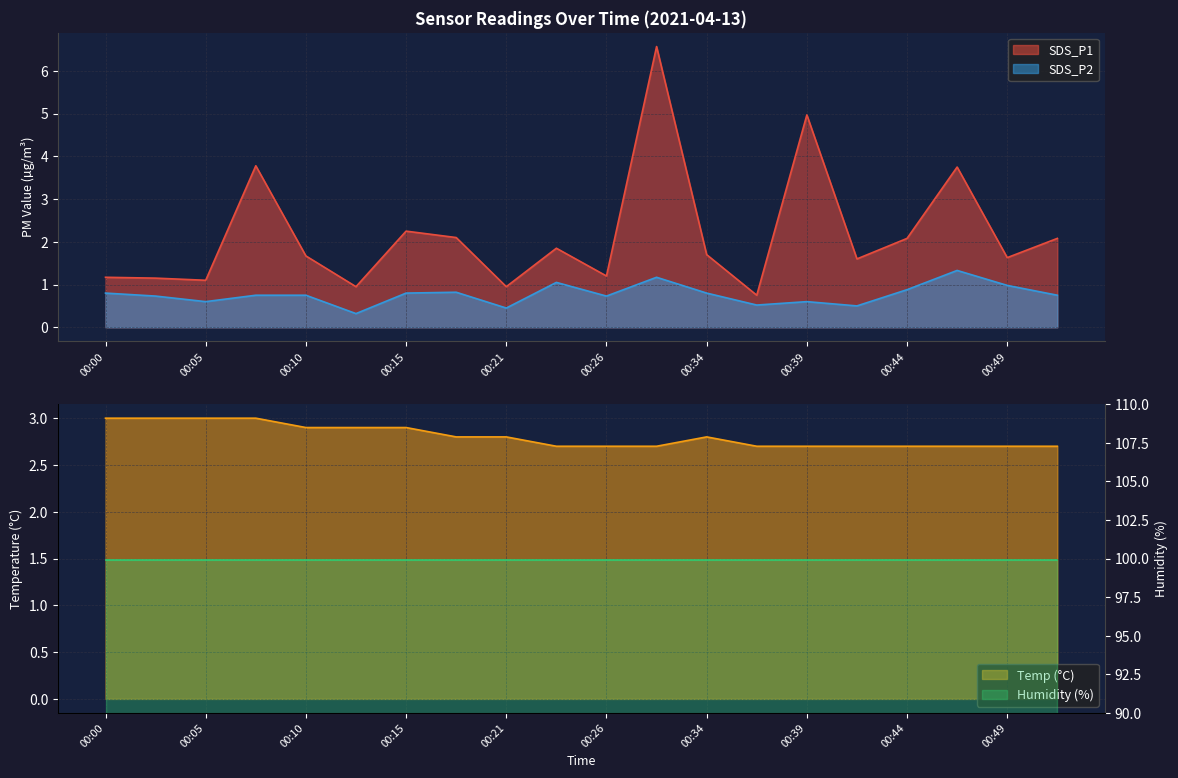

What is the sum of the Temp values at 00:37 and 00:08?

5.7